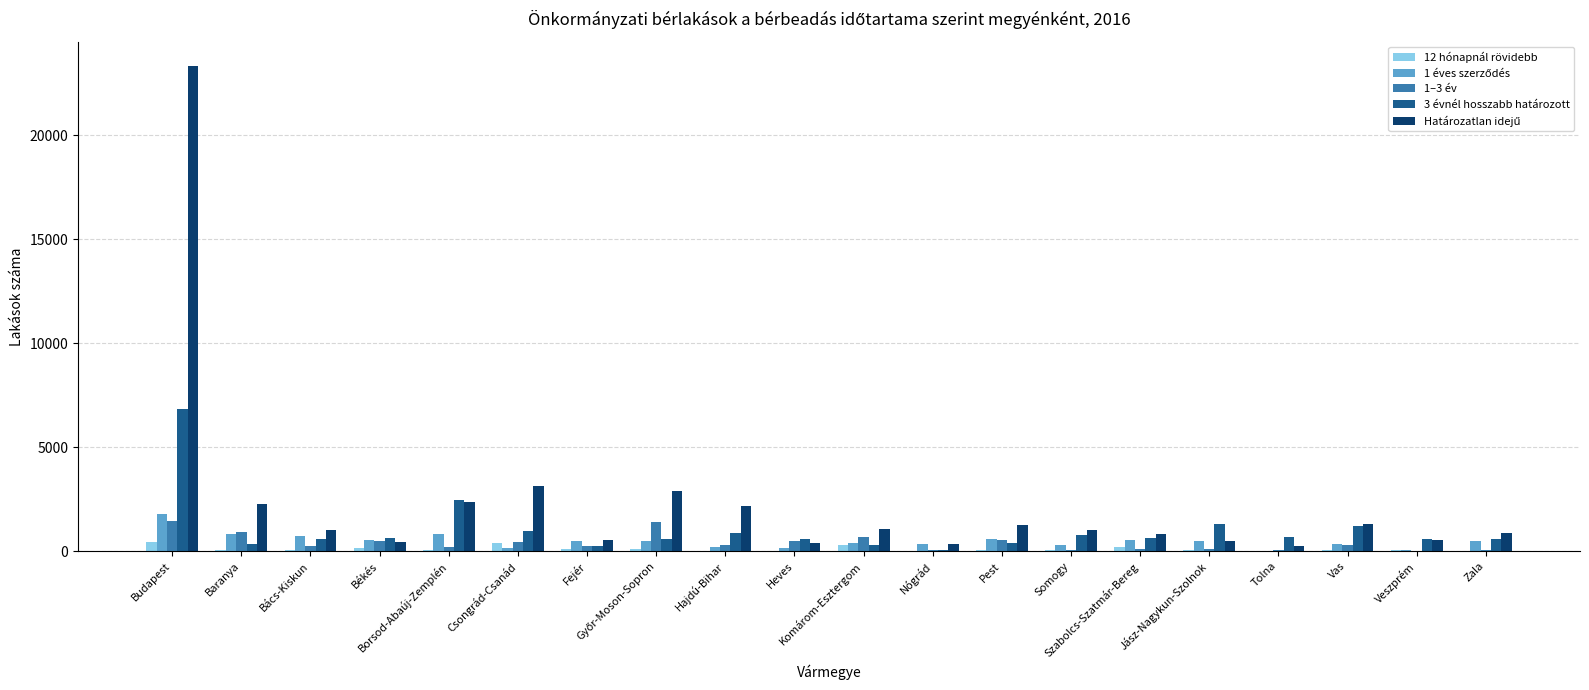

Reading left to right, list all the values displayed in this chart.

12 hónapnál rövidebb: Budapest=434	Baranya=59	Bács-Kiskun=61	Békés=140	Borsod-Abaúj-Zemplén=64	Csongrád-Csanád=393	Fejér=100	Győr-Moson-Sopron=115	Hajdú-Bihar=25	Heves=19	Komárom-Esztergom=295	Nógrád=7	Pest=47	Somogy=42	Szabolcs-Szatmár-Bereg=202	Jász-Nagykun-Szolnok=83	Tolna=26	Vas=45	Veszprém=68	Zala=6
1 éves szerződés: Budapest=1789	Baranya=839	Bács-Kiskun=755	Békés=551	Borsod-Abaúj-Zemplén=831	Csongrád-Csanád=165	Fejér=476	Győr-Moson-Sopron=501	Hajdú-Bihar=207	Heves=169	Komárom-Esztergom=385	Nógrád=325	Pest=570	Somogy=290	Szabolcs-Szatmár-Bereg=537	Jász-Nagykun-Szolnok=478	Tolna=35	Vas=337	Veszprém=74	Zala=485
1–3 év: Budapest=1431	Baranya=942	Bács-Kiskun=260	Békés=488	Borsod-Abaúj-Zemplén=216	Csongrád-Csanád=434	Fejér=261	Győr-Moson-Sopron=1411	Hajdú-Bihar=321	Heves=471	Komárom-Esztergom=682	Nógrád=41	Pest=535	Somogy=80	Szabolcs-Szatmár-Bereg=117	Jász-Nagykun-Szolnok=119	Tolna=70	Vas=306	Veszprém=31	Zala=48
3 évnél hosszabb határozott: Budapest=6857	Baranya=363	Bács-Kiskun=566	Békés=655	Borsod-Abaúj-Zemplén=2474	Csongrád-Csanád=995	Fejér=258	Győr-Moson-Sopron=590	Hajdú-Bihar=861	Heves=584	Komárom-Esztergom=312	Nógrád=44	Pest=418	Somogy=766	Szabolcs-Szatmár-Bereg=623	Jász-Nagykun-Szolnok=1314	Tolna=666	Vas=1199	Veszprém=585	Zala=603
Határozatlan idejű: Budapest=23334	Baranya=2271	Bács-Kiskun=1010	Békés=457	Borsod-Abaúj-Zemplén=2367	Csongrád-Csanád=3157	Fejér=540	Győr-Moson-Sopron=2918	Hajdú-Bihar=2154	Heves=381	Komárom-Esztergom=1079	Nógrád=356	Pest=1272	Somogy=999	Szabolcs-Szatmár-Bereg=839	Jász-Nagykun-Szolnok=490	Tolna=246	Vas=1333	Veszprém=563	Zala=892